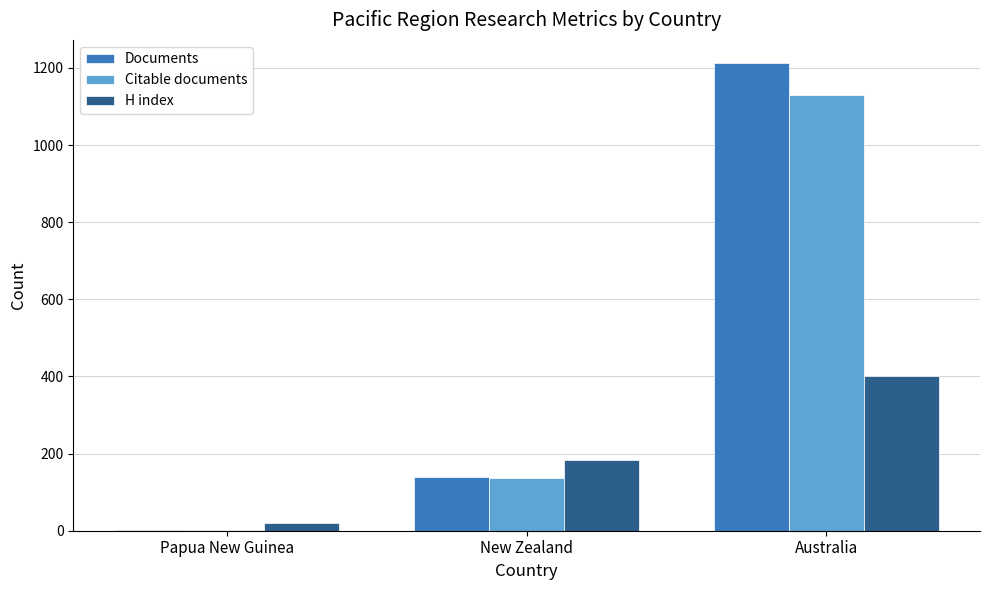

What are all the series names shown in the legend?

Documents, Citable documents, H index